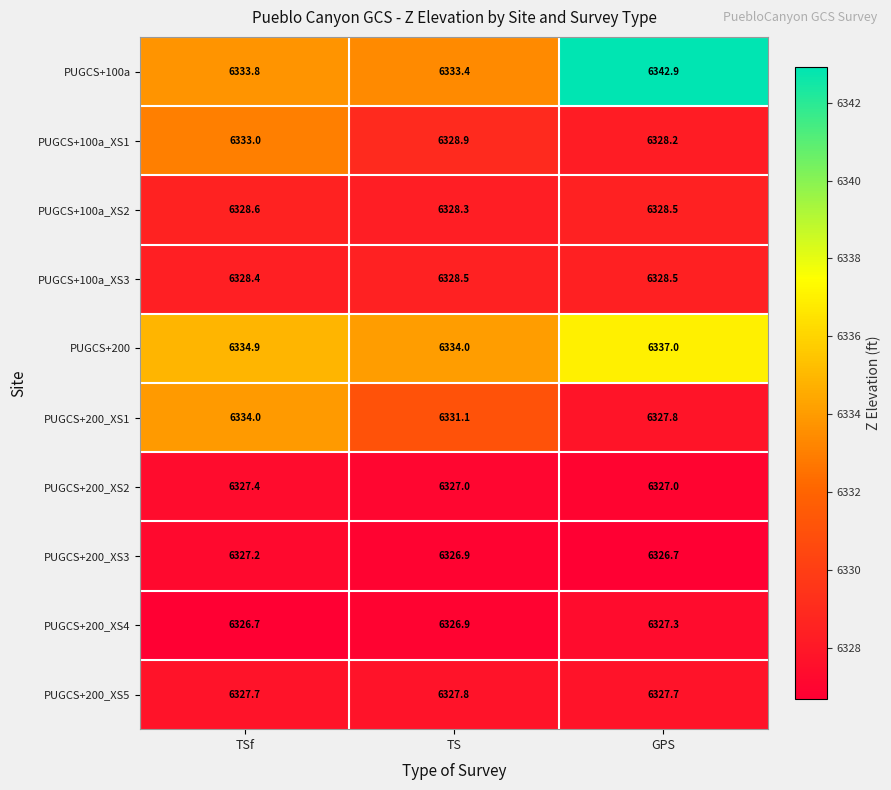

What is the spread (max minus min) of values at TSf?

8.2